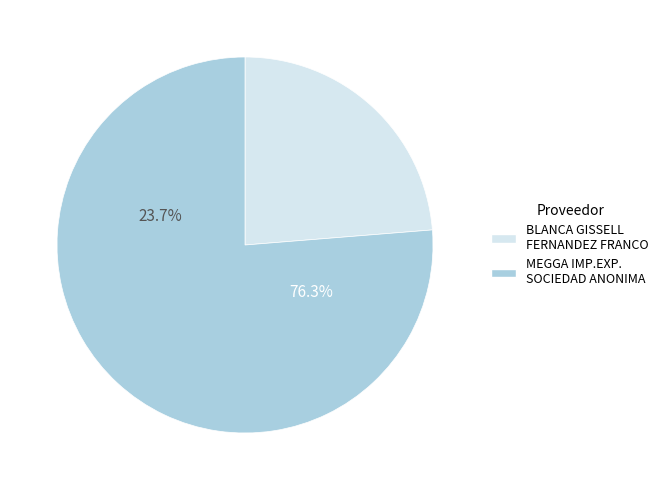

Which slice is the largest?

MEGGA IMP.EXP. SOCIEDAD ANONIMA